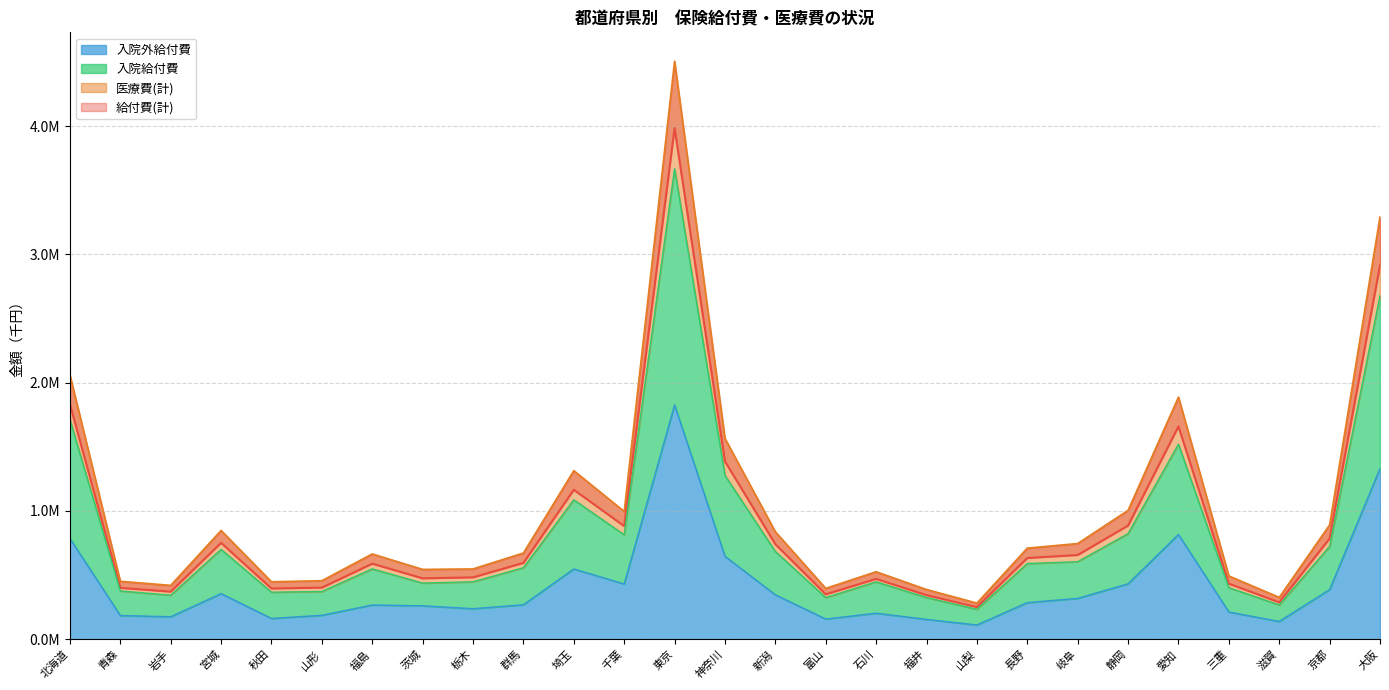

Where is the first local minimum for 入院給付費?

岩手